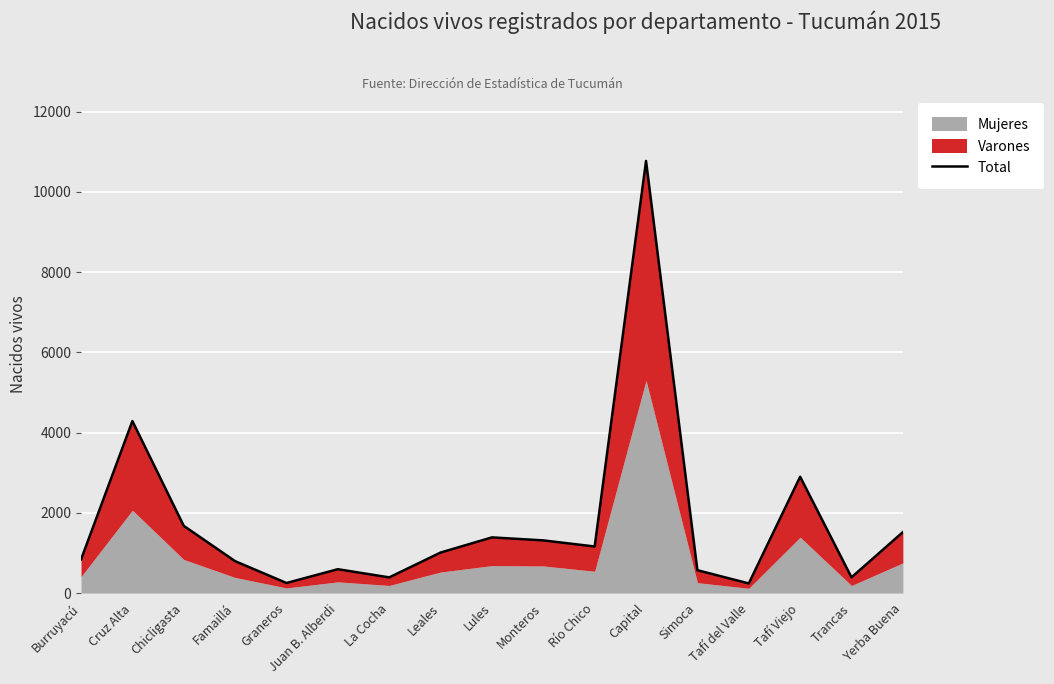

What is the maximum value shown in the chart?

10769